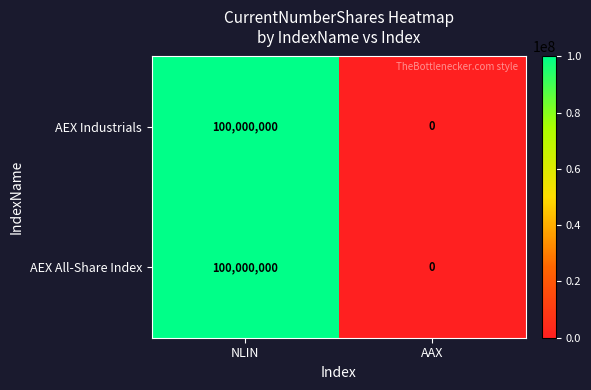

Is it true that AEX Industrials equals 0 at AAX?

True